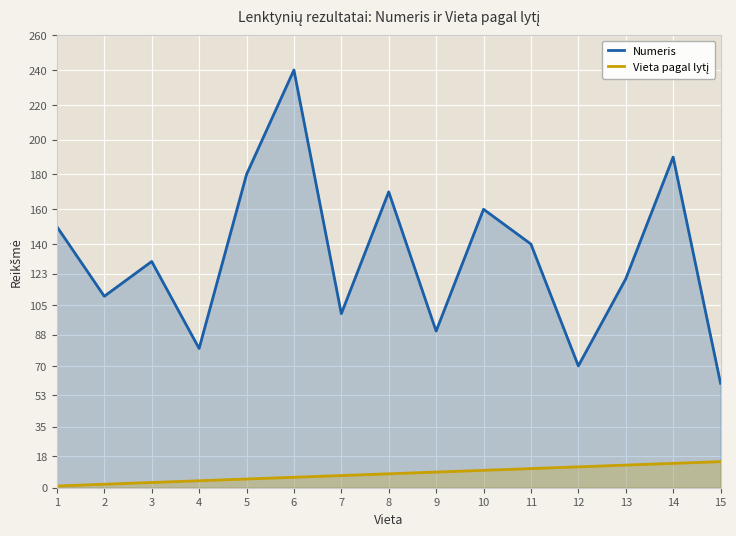

Which category has the lowest value across all series?

1